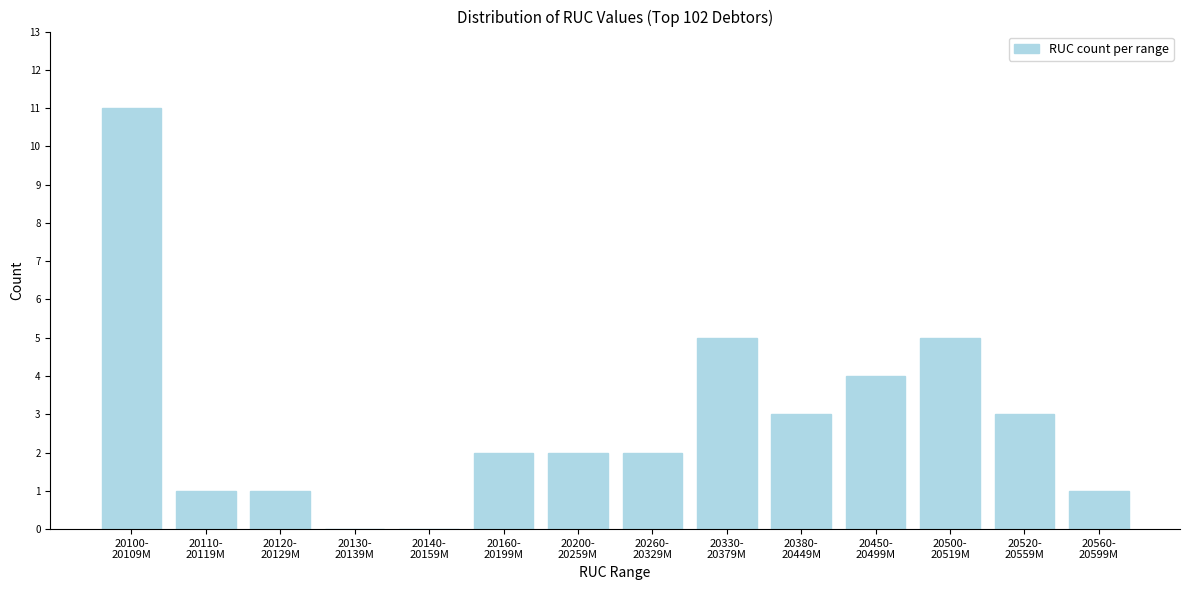

What is the sum of all values?

40